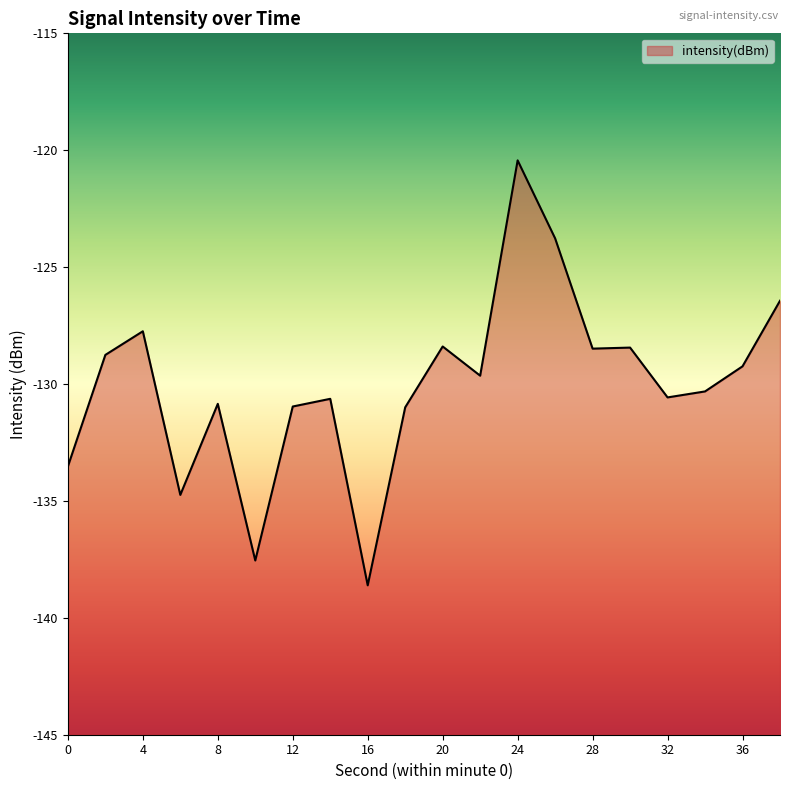

Reading left to right, list all the values displayed in this chart.

0=-133.5	2=-128.8	4=-127.7	6=-134.7	8=-130.8	10=-137.5	12=-131.0	14=-130.6	16=-138.6	18=-131.0	20=-128.4	22=-129.6	24=-120.4	26=-123.8	28=-128.5	30=-128.4	32=-130.6	34=-130.3	36=-129.2	38=-126.4